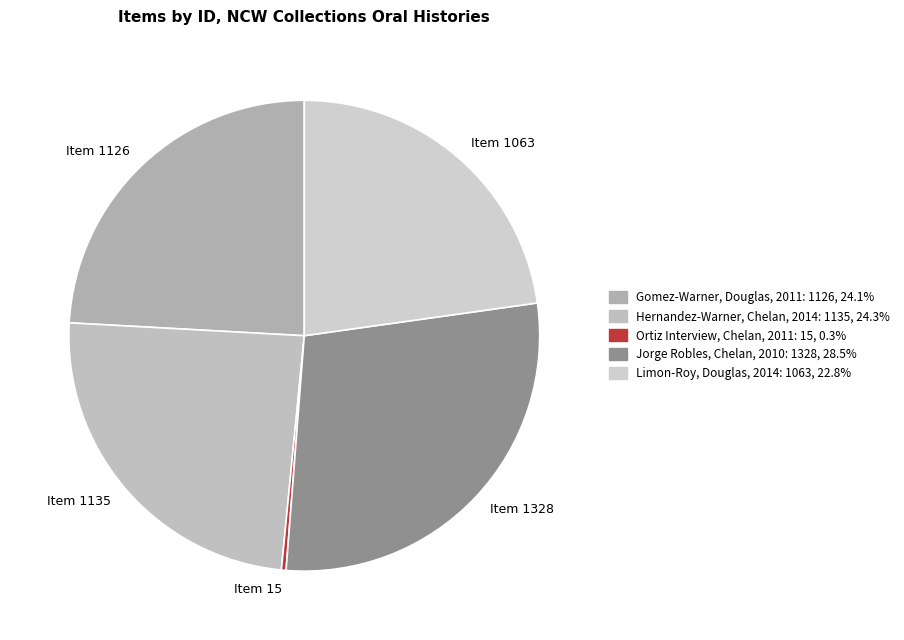

Count the number of slices in the pie.

5